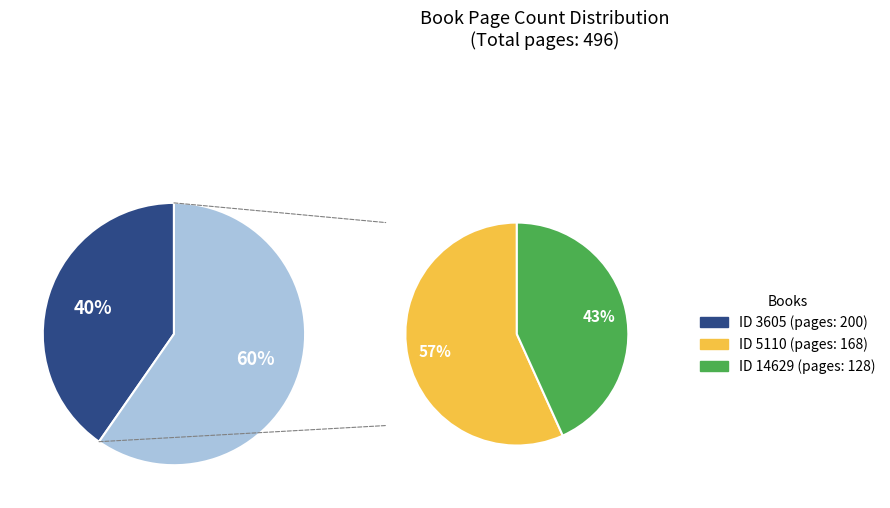

What is the smallest slice in the pie chart?

14629